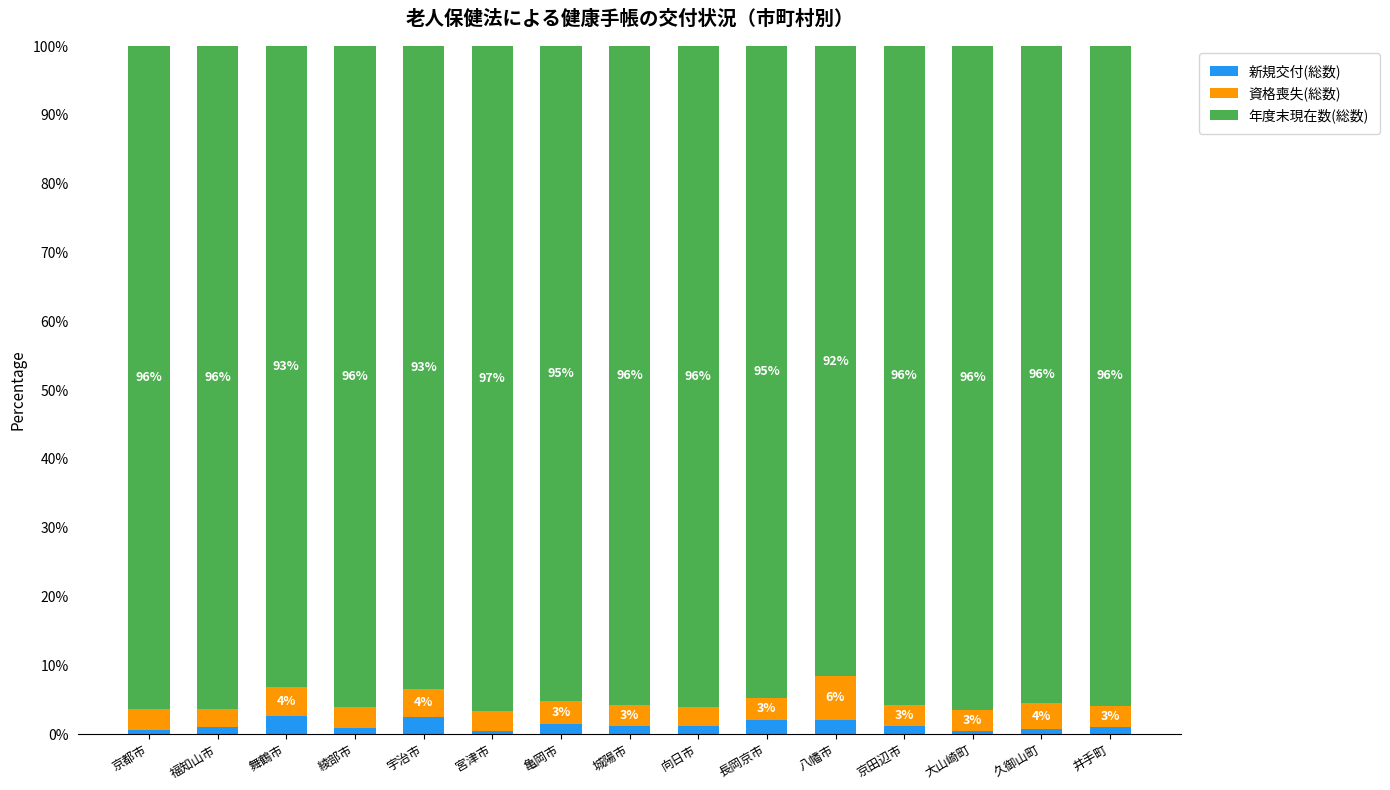

Are the bars horizontal?

No